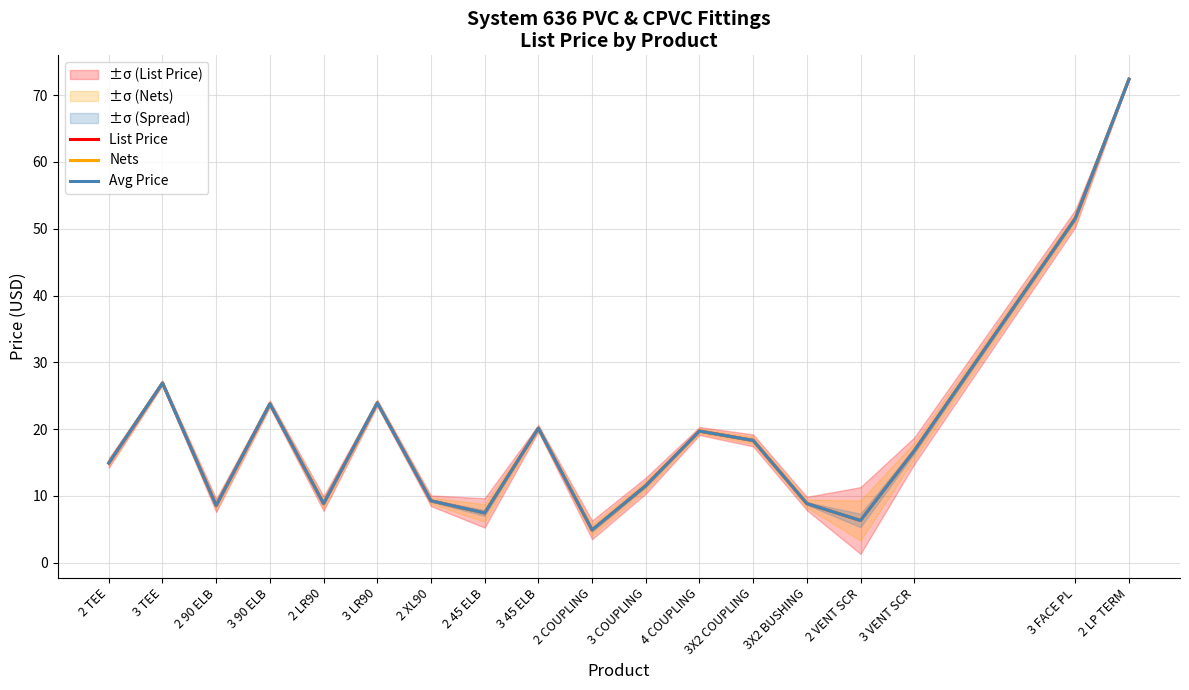

Which category has the highest value across all series?

2 LP TERM